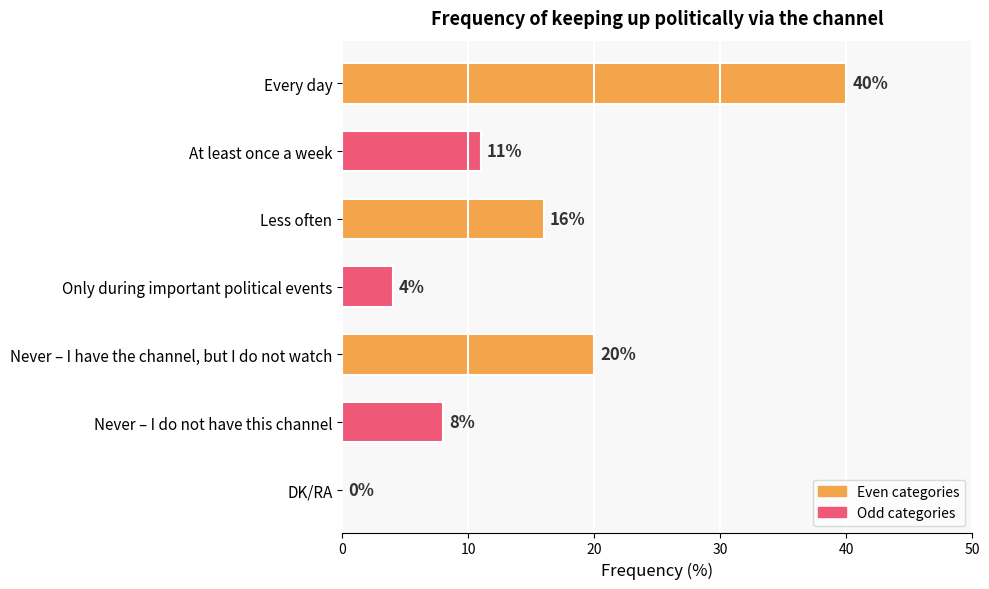

Reading bottom to top, extract all data points from this chart.

DK/RA=0	Never – I do not have this channel=8	Never – I have the channel, but I do not watch=20	Only during important political events=4	Less often=16	At least once a week=11	Every day=40